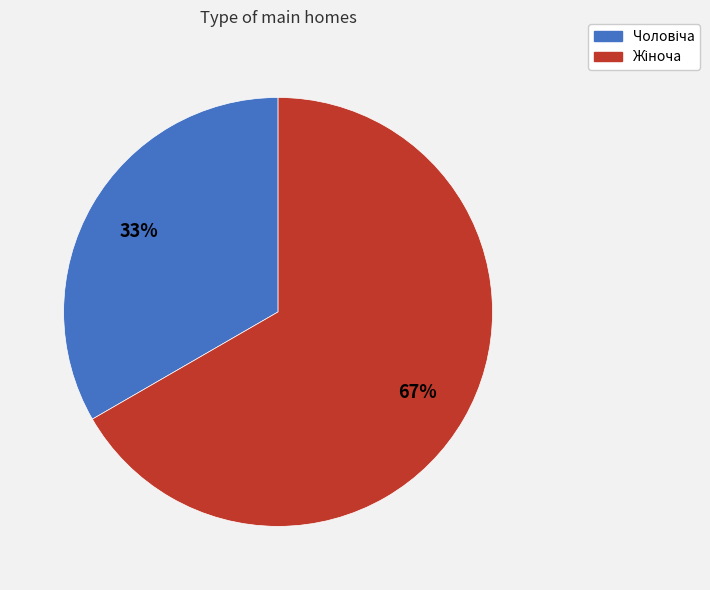

Does any single category account for the majority?

Yes